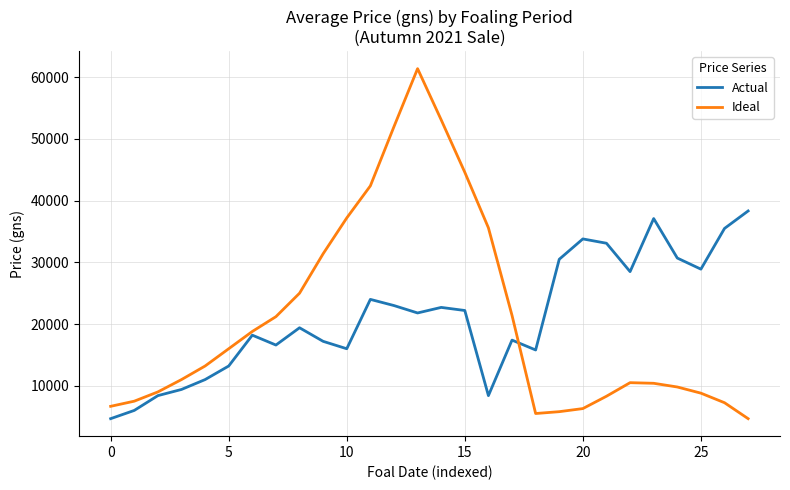

How many interior local peaks does the Actual series have?

7